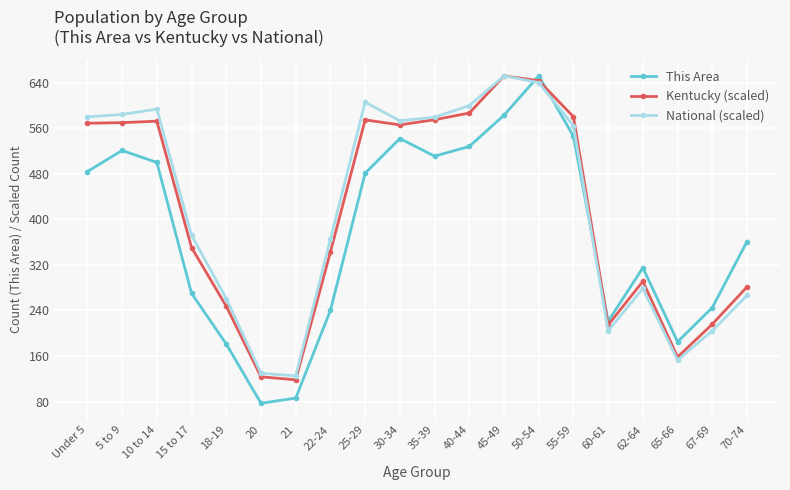

The National (scaled) series shows 605.9 at 25-29. True or false?

True